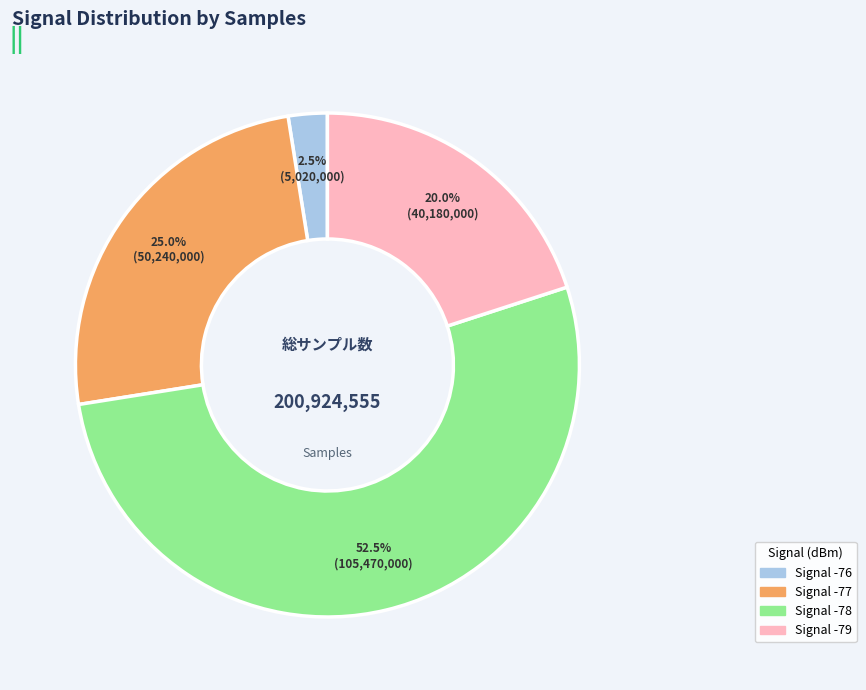

Is there any slice that represents more than half of the pie?

Yes